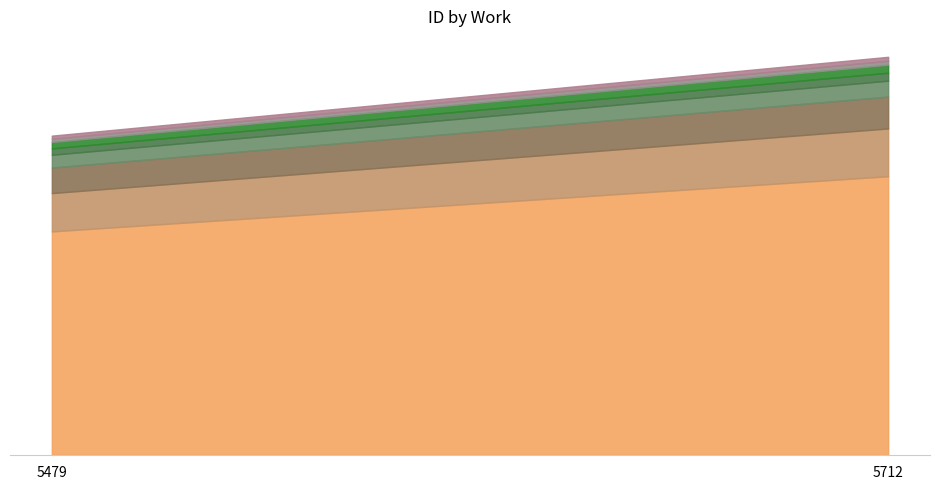

Does the chart have visible grid lines?

No